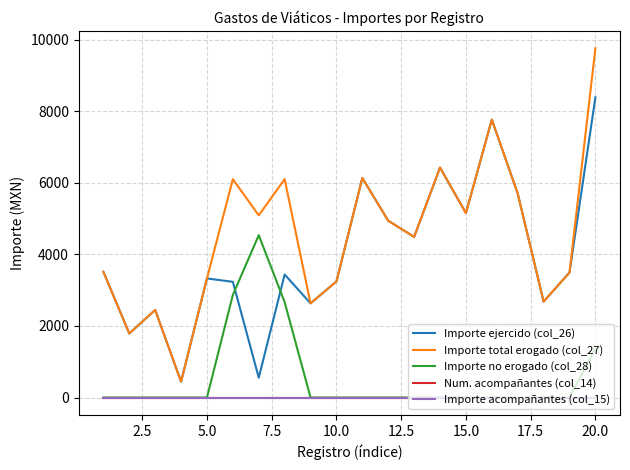

Does the chart display data point markers on the line(s)?

No